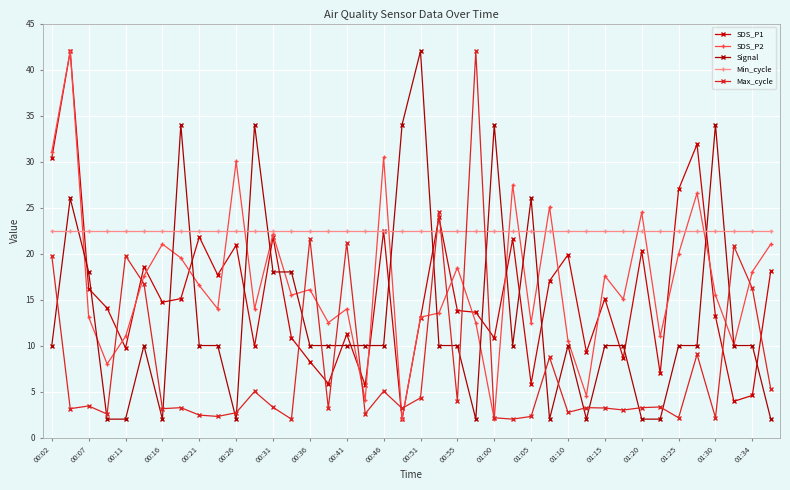

How many distinct data groups are displayed?

5